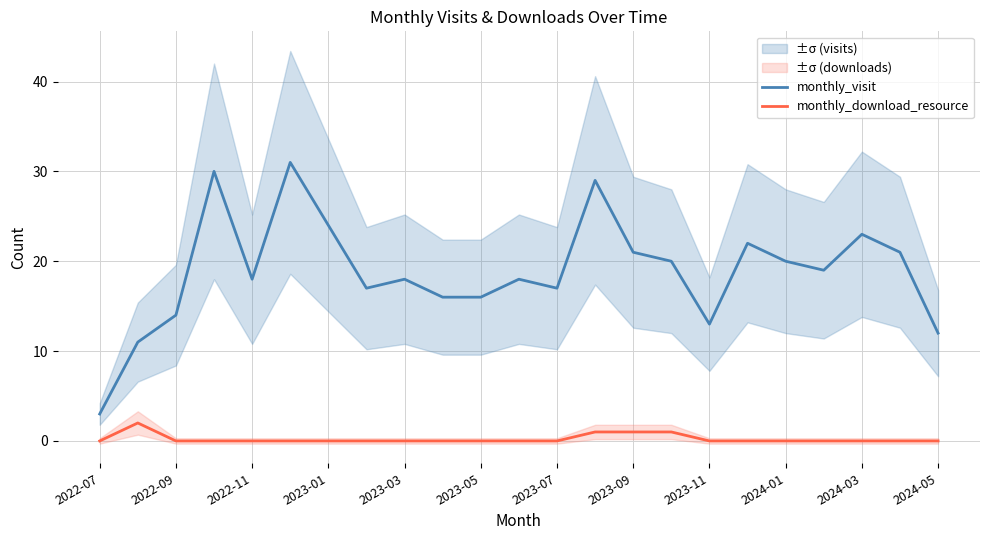

At how many categories does at least one series exceed 12?

20